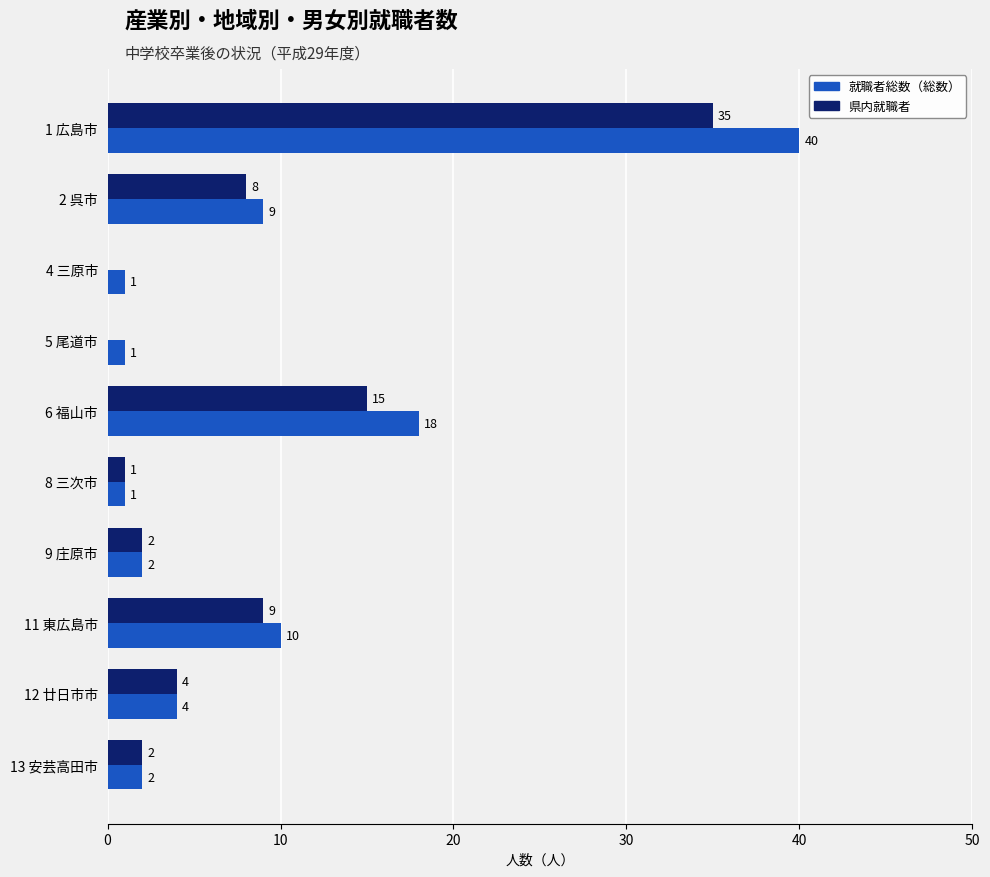

At which label is 就職者総数（総数） closest to 20?

6 福山市